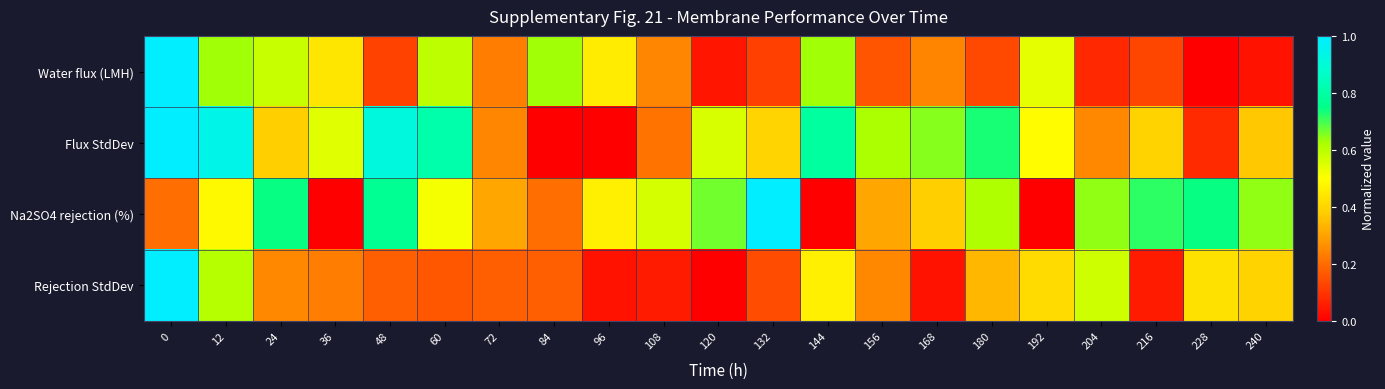

What is the total value across all series at 228?

1.3